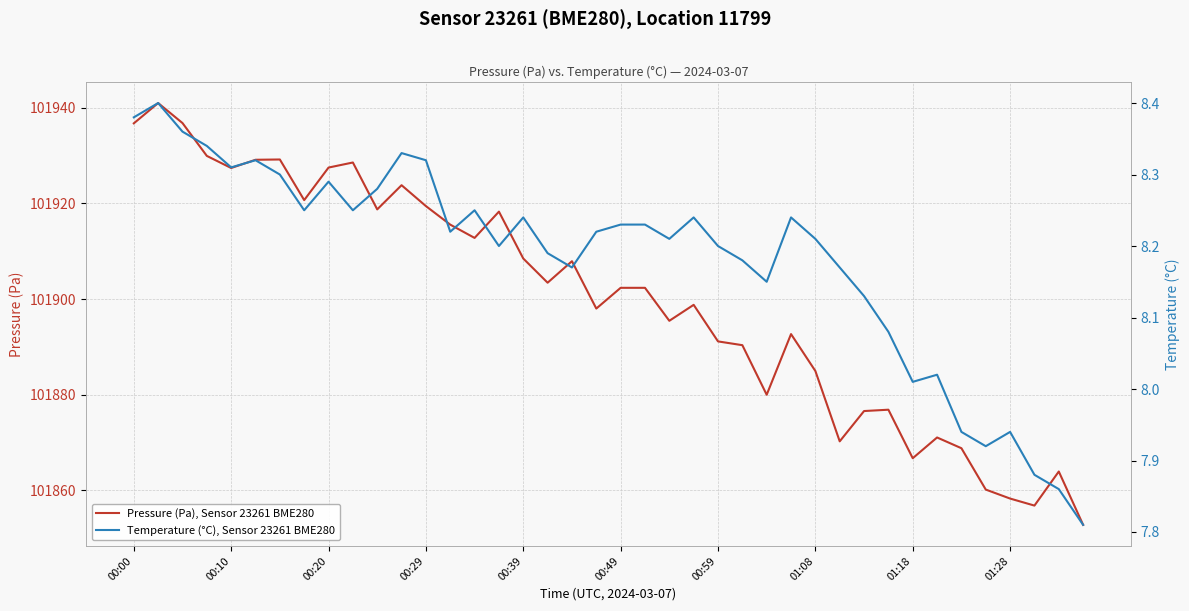

True or false: Pressure (Pa), Sensor 23261 BME280 has a value of 101884.9 at 01:08.

True